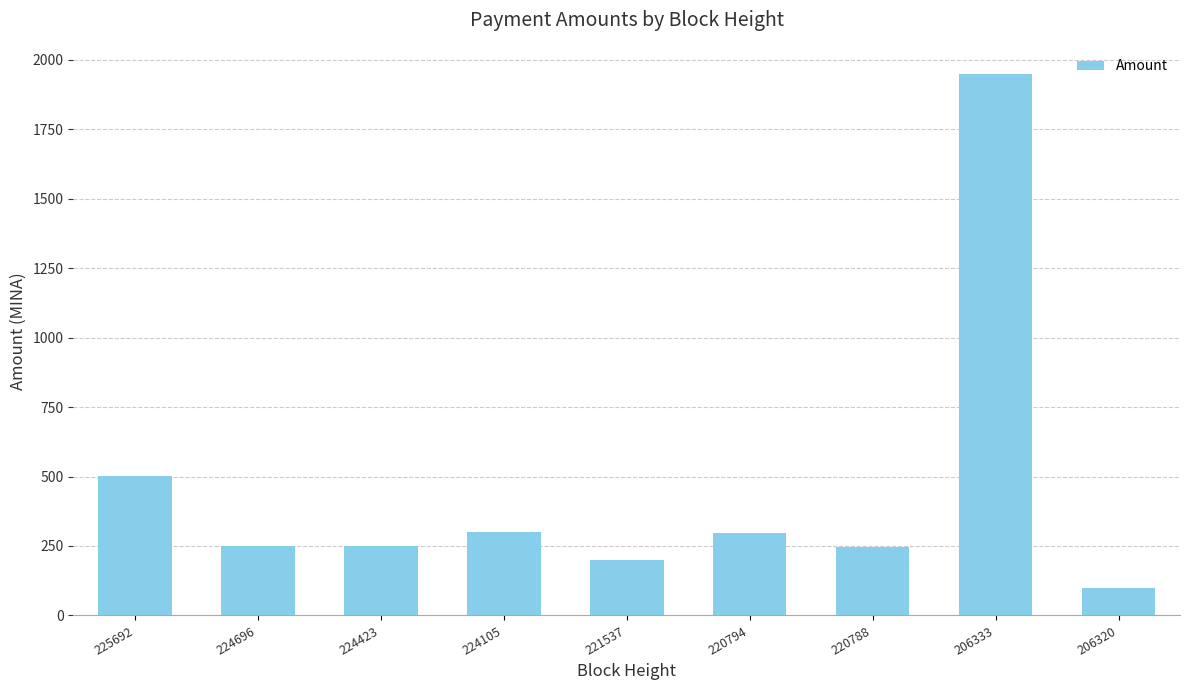

What is the smallest value displayed?

99.5